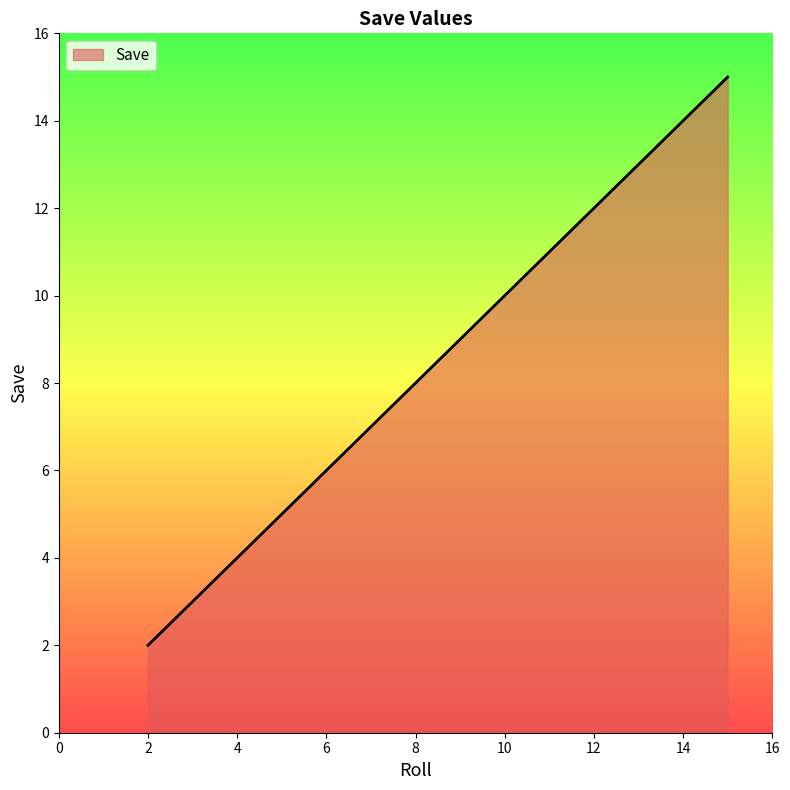

True or false: there are more than 2 points higher than both neighbors.

False